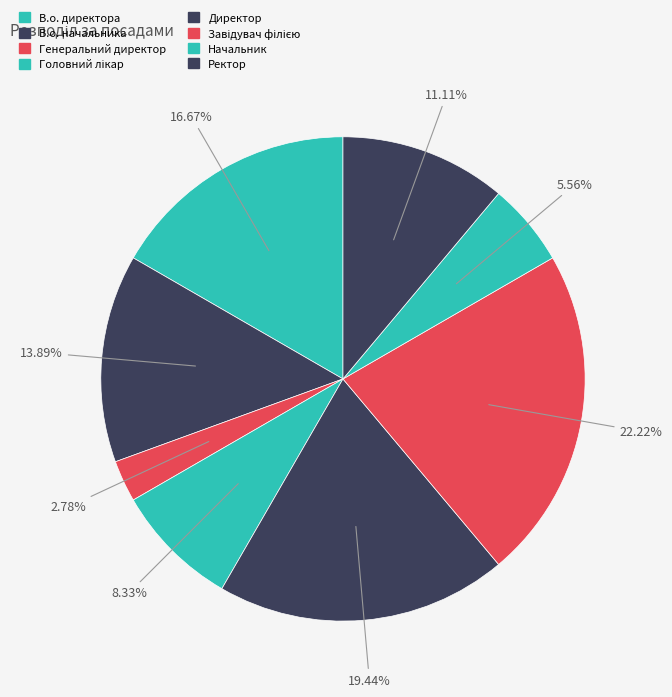

Count the number of slices in the pie.

8